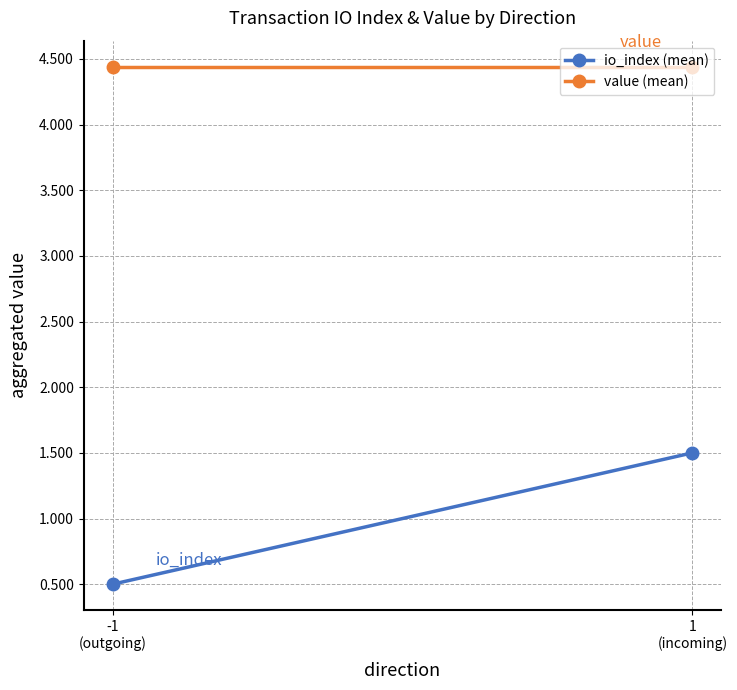

What position from the right is 1
(incoming)?

1